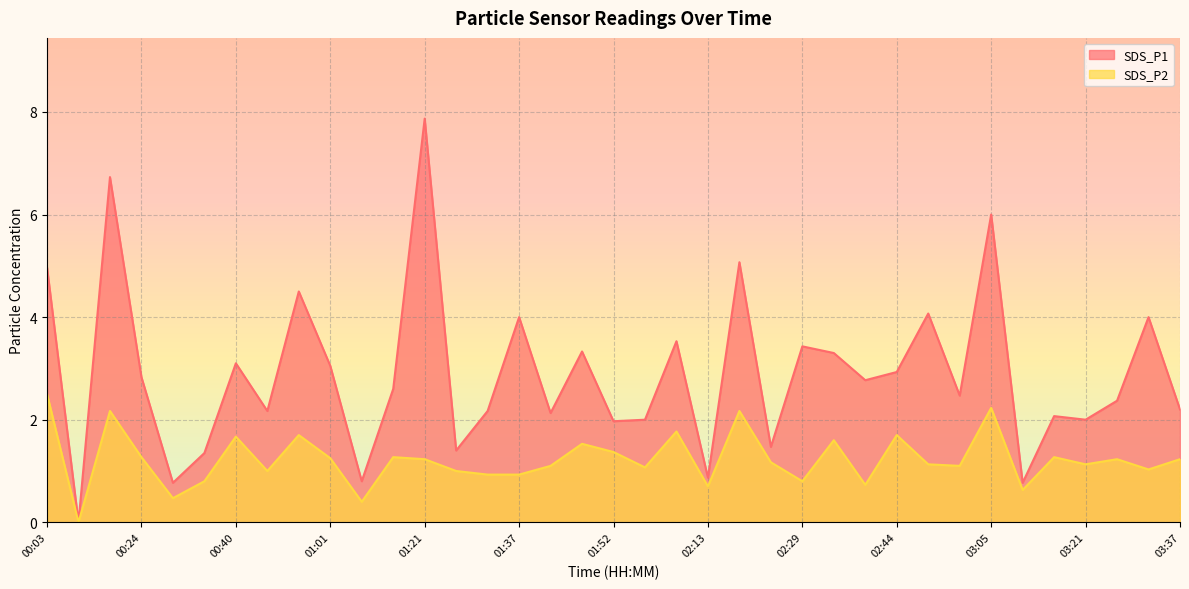

Which series has the widest spread of values?

SDS_P1